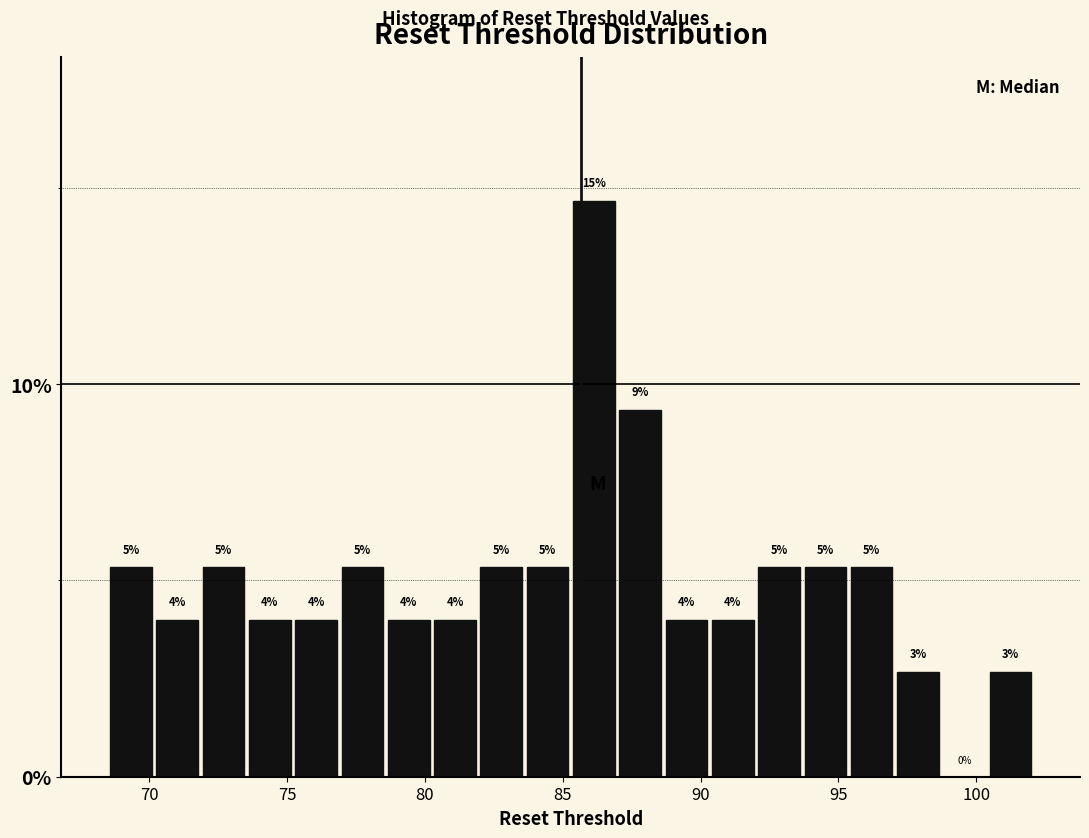

Read against the x-axis, roughly where is the centre of the tallest bar?

86.0